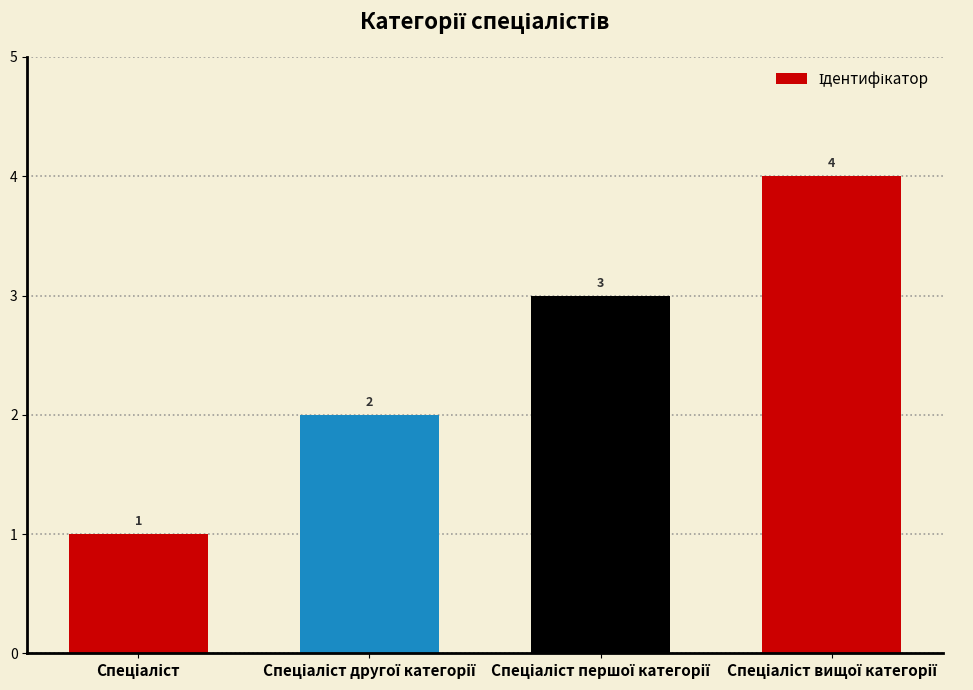

Count the values in the range 2 to 4.

3